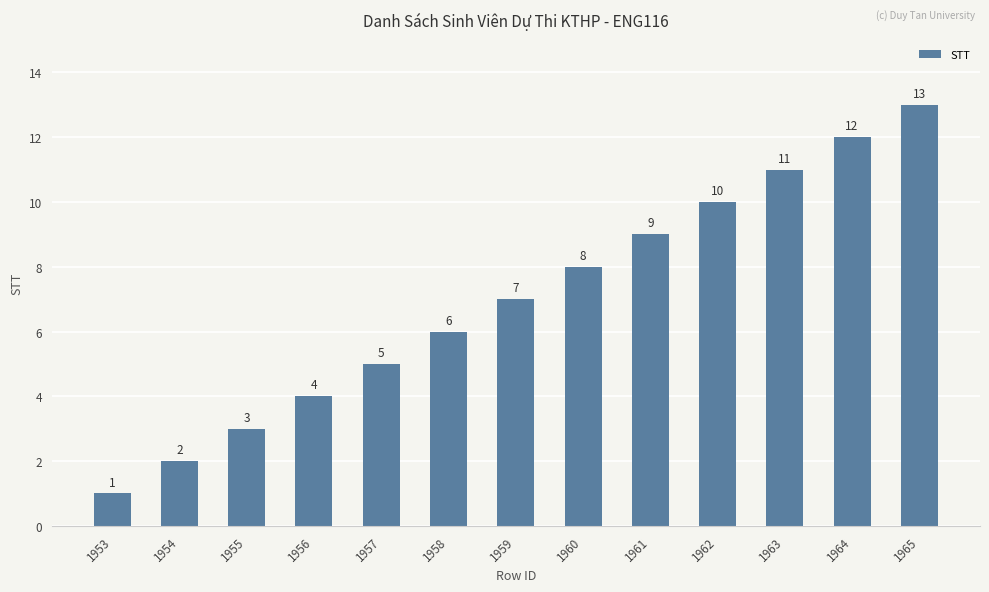

Rank the categories by value from lowest to highest.

1953, 1954, 1955, 1956, 1957, 1958, 1959, 1960, 1961, 1962, 1963, 1964, 1965